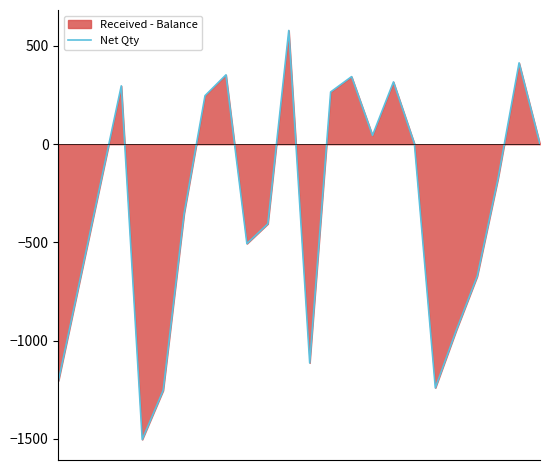

Rank the categories by value from lowest to highest.

4, 5, 18, 0, 12, 19, 1, 20, 9, 10, 6, 2, 21, 23, 17, 15, 7, 13, 3, 16, 14, 8, 22, 11